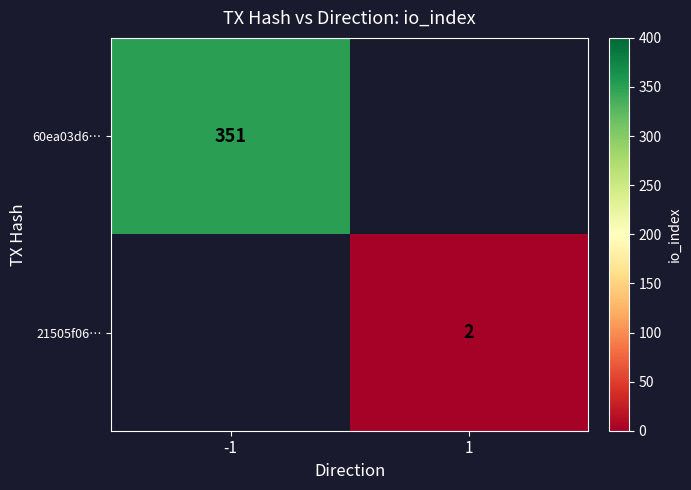

Is it true that 21505f06… equals 1 at 1?

False